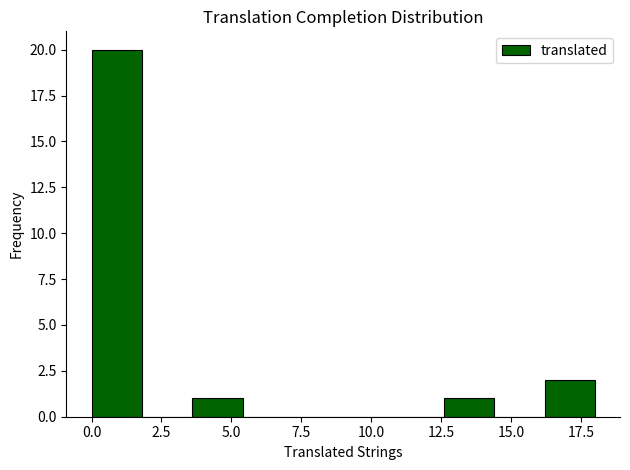

Read against the x-axis, roughly where is the centre of the tallest bar?

1.0